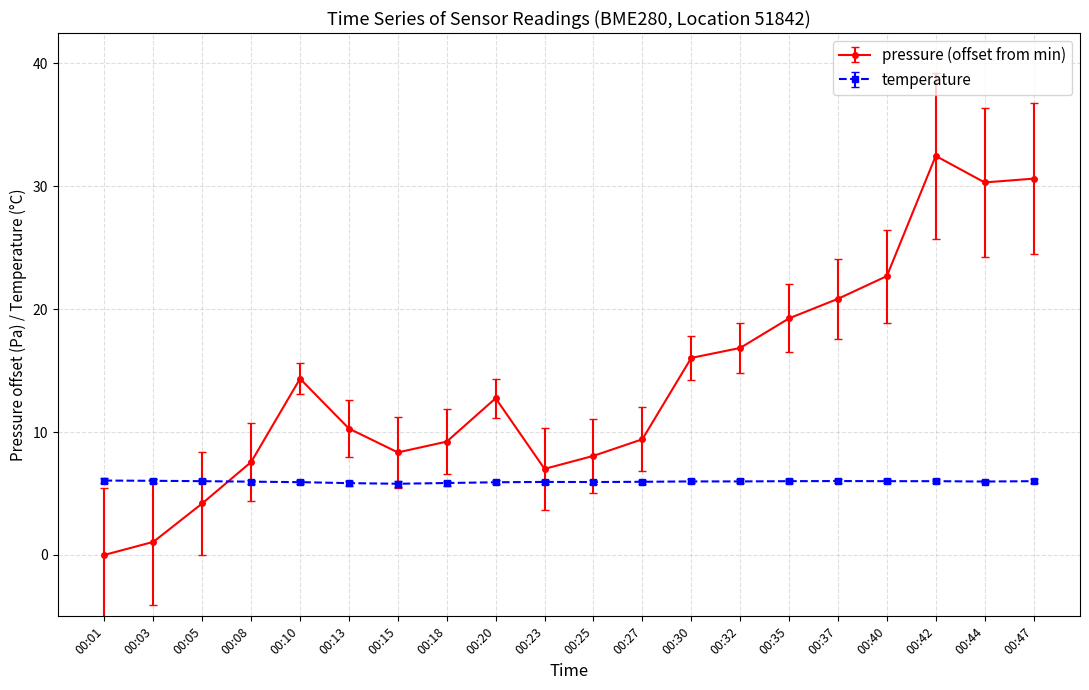

How many series are shown in this chart?

2